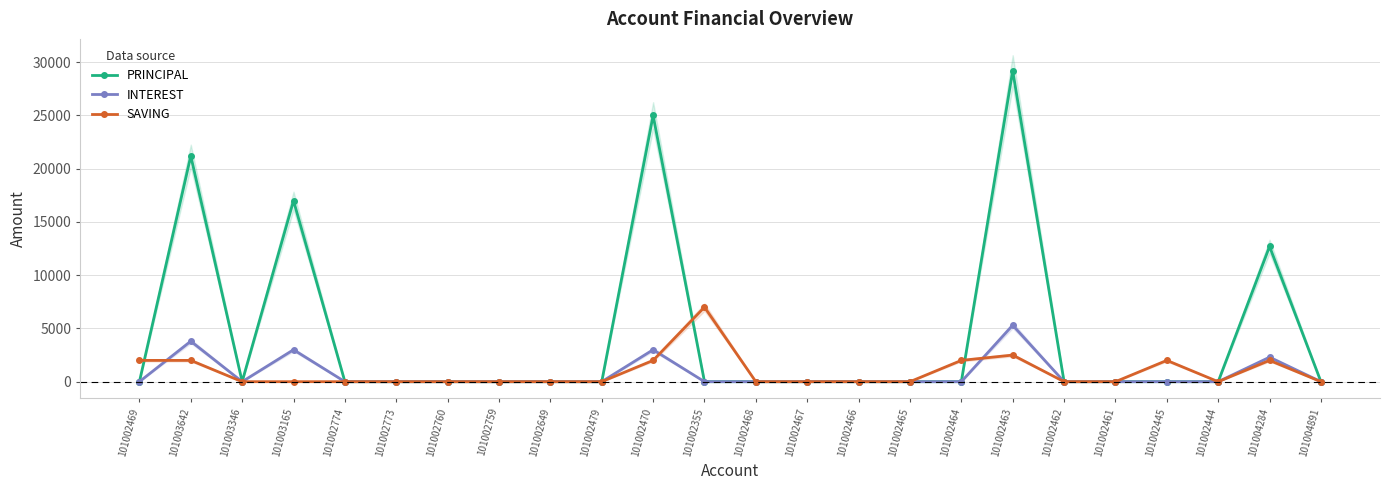

What position from the right is 101002468?

12